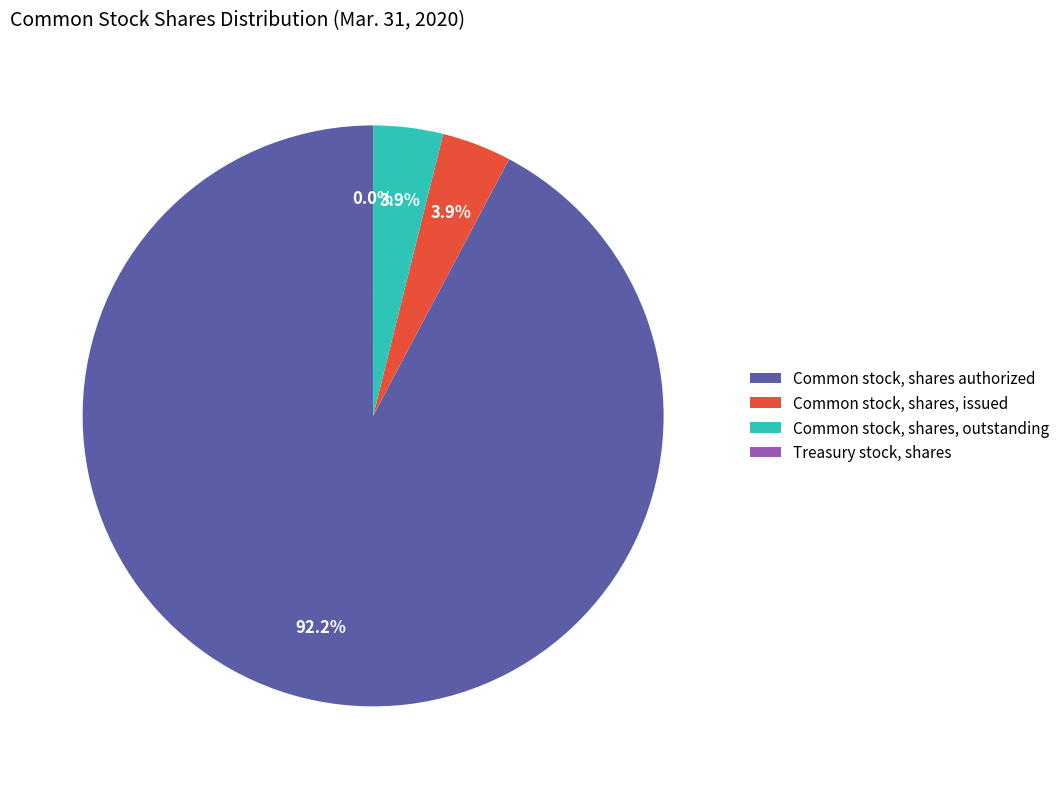

The Common stock, shares, outstanding slice represents 4% of the pie. True or false?

True